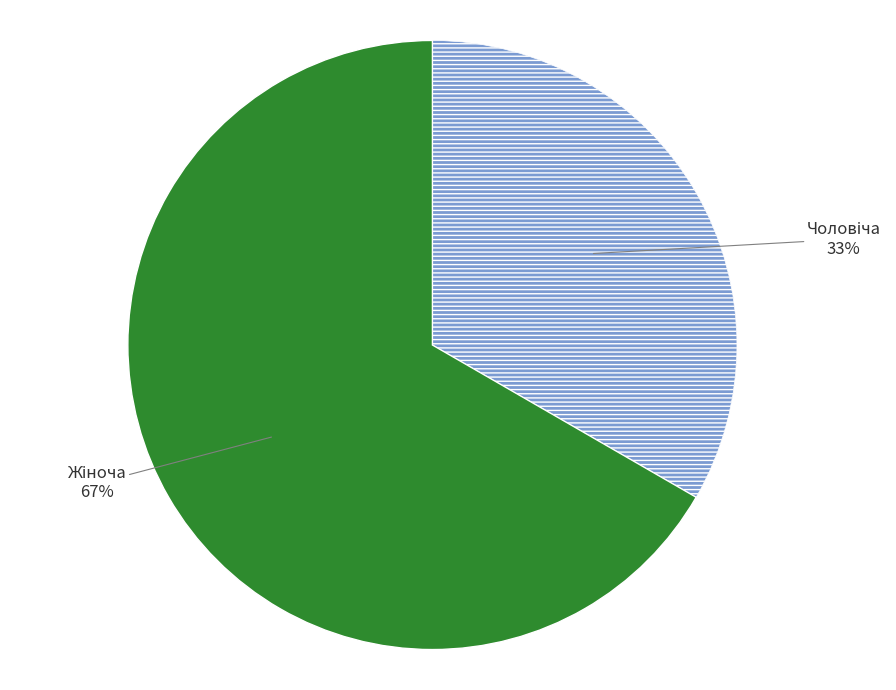

To the nearest percent, what is the average slice percentage?

50%